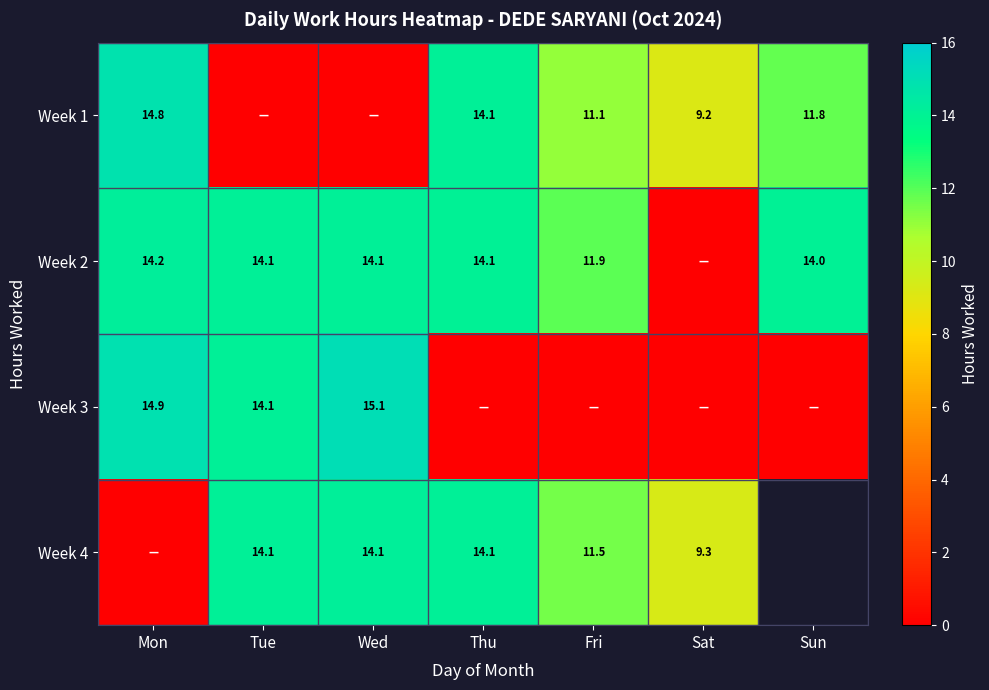

List the series in order of their peak value, highest first.

Week 3, Week 1, Week 2, Week 4